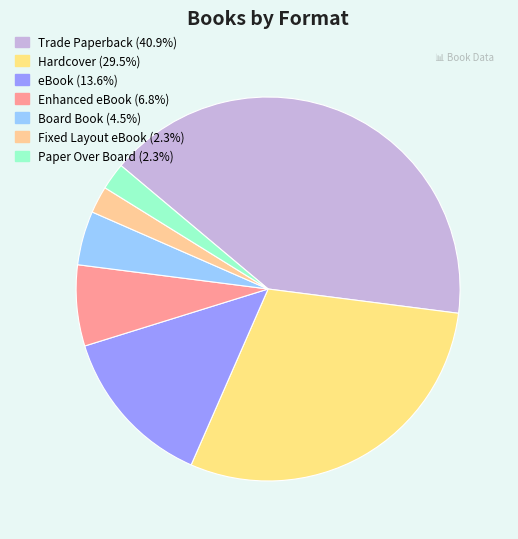

Is Fixed Layout eBook the majority of the pie?

No